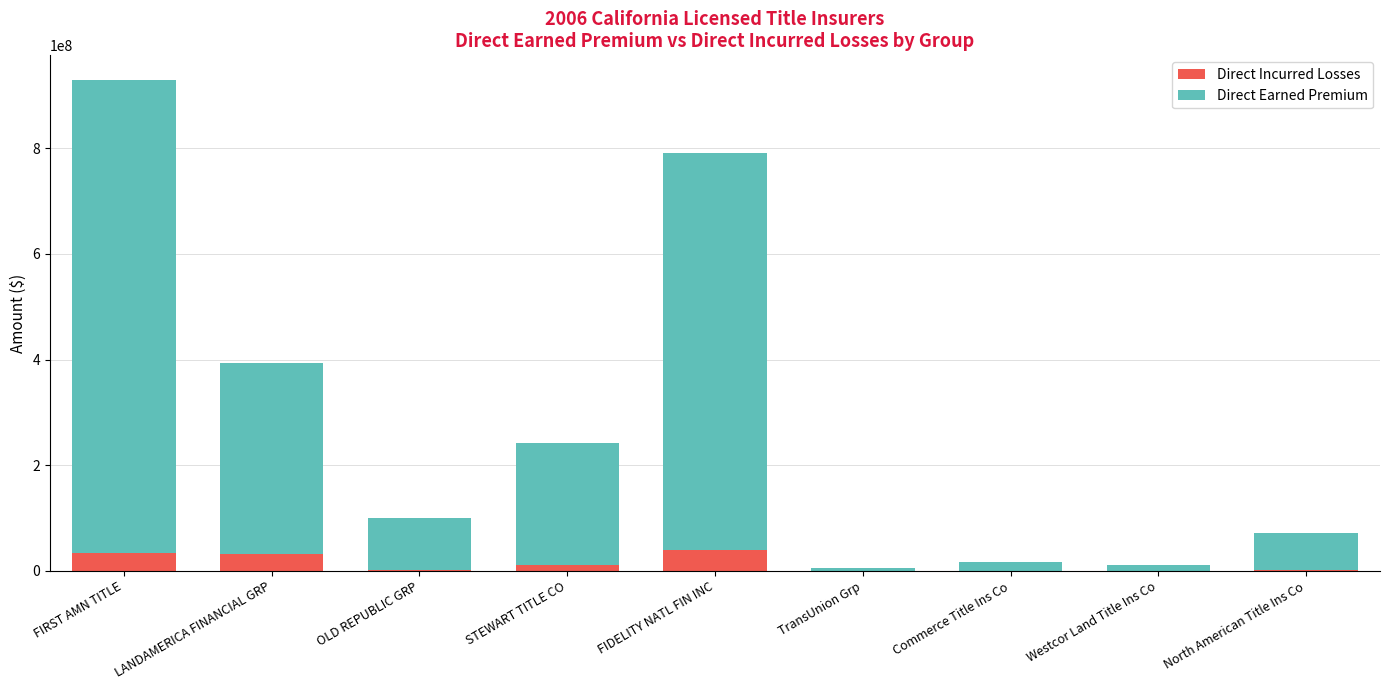

At which category is the sum across all series the highest?

FIRST AMN TITLE